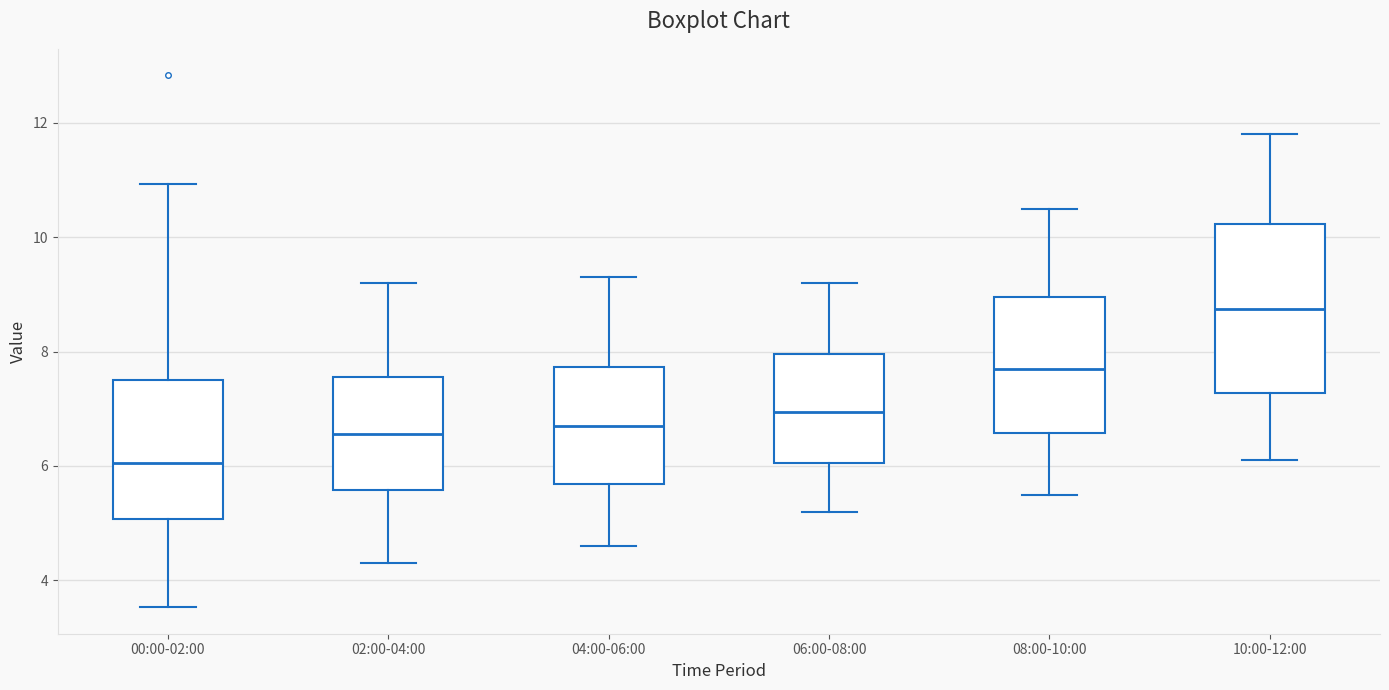

Reading left to right, read every box against the y-axis: the position of its median line, the range the box covers, and the ends of its whiskers. The values are not printed on the chart, so give them approximately, as read against the axis.

00:00-02:00: median 6.0, box 5.0 to 7.6, whiskers 3.6 to 11.0
02:00-04:00: median 6.6, box 5.6 to 7.6, whiskers 4.4 to 9.2
04:00-06:00: median 6.8, box 5.6 to 7.8, whiskers 4.6 to 9.4
06:00-08:00: median 7.0, box 6.0 to 8.0, whiskers 5.2 to 9.2
08:00-10:00: median 7.8, box 6.6 to 9.0, whiskers 5.6 to 10.6
10:00-12:00: median 8.8, box 7.2 to 10.2, whiskers 6.2 to 11.8